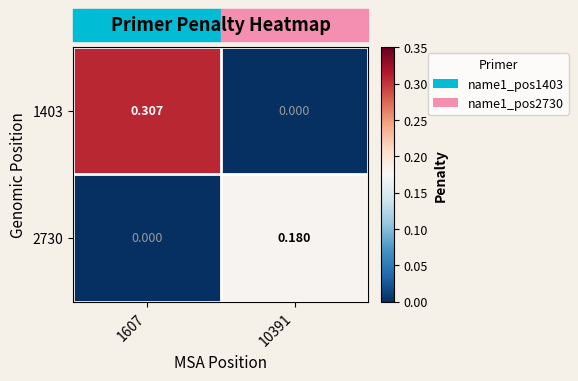

Rank the series by their average value, from lowest to highest.

2730, 1403